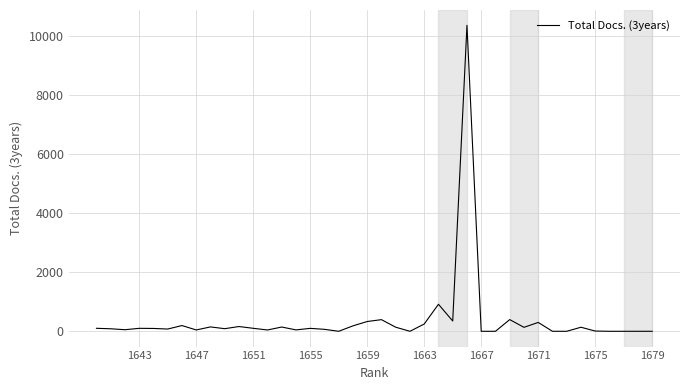

What is the difference between the maximum and minimum values?

10361